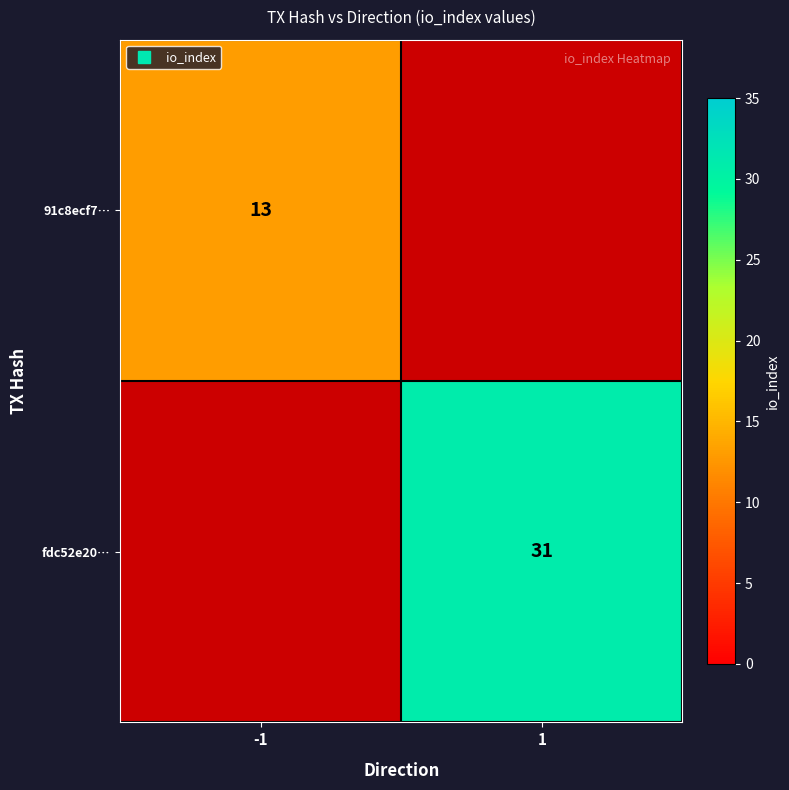

How many distinct data groups are displayed?

2